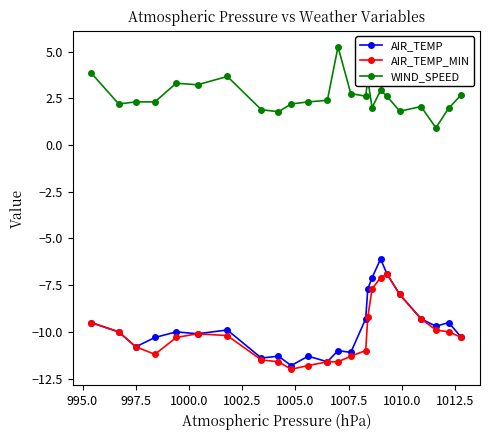

What is the value of the WIND_SPEED point at the 3rd from the left?

2.3